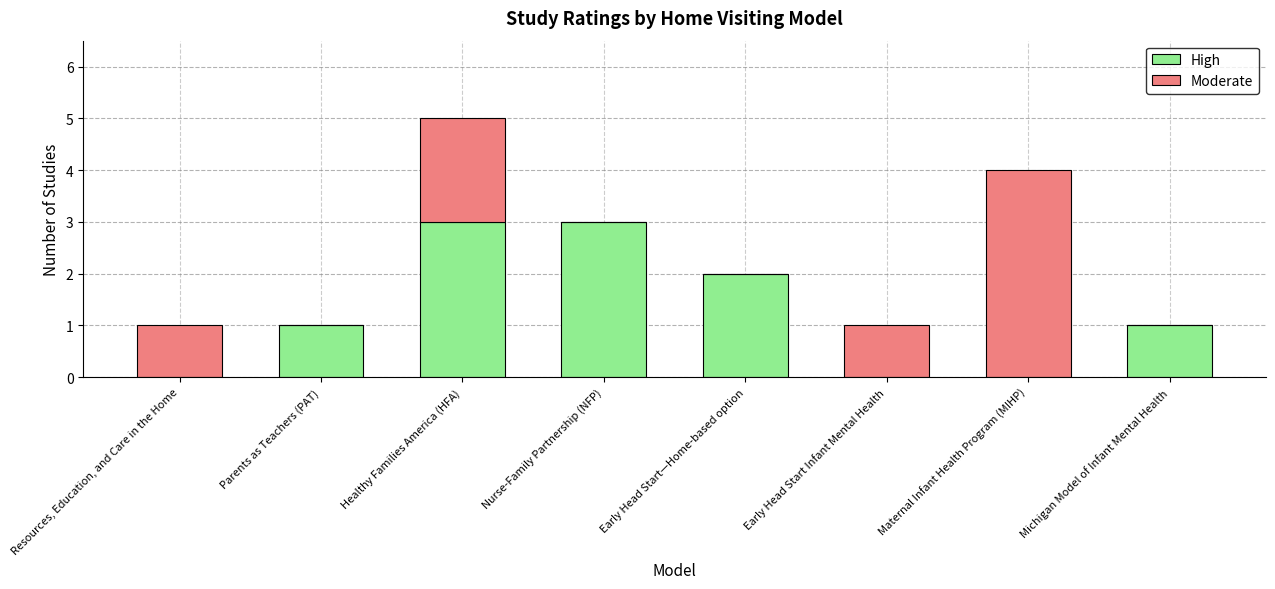

Reading left to right, what are the values for High?

Resources, Education, and Care in the Home=0	Parents as Teachers (PAT)=1	Healthy Families America (HFA)=3	Nurse-Family Partnership (NFP)=3	Early Head Start—Home-based option=2	Early Head Start Infant Mental Health=0	Maternal Infant Health Program (MIHP)=0	Michigan Model of Infant Mental Health=1